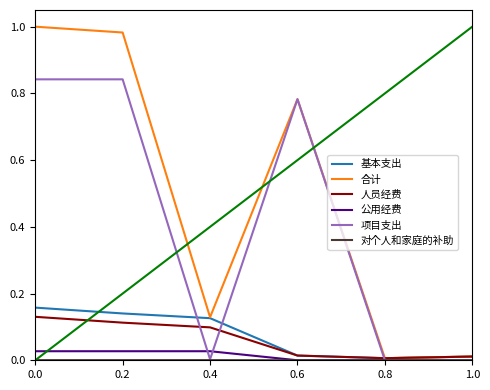

True or false: 项目支出 has a value of 0.5 at 0.8.

False